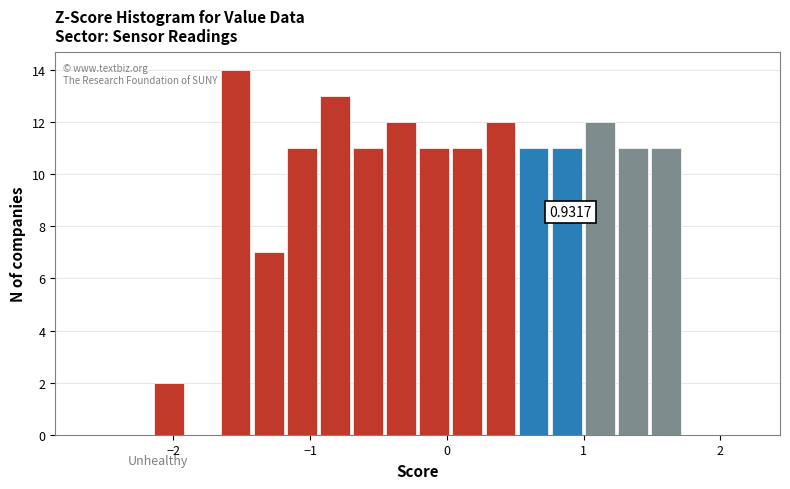

Around what value on the x-axis is the tallest bar? Give the approximate position of its centre, as read against the axis.

-1.5